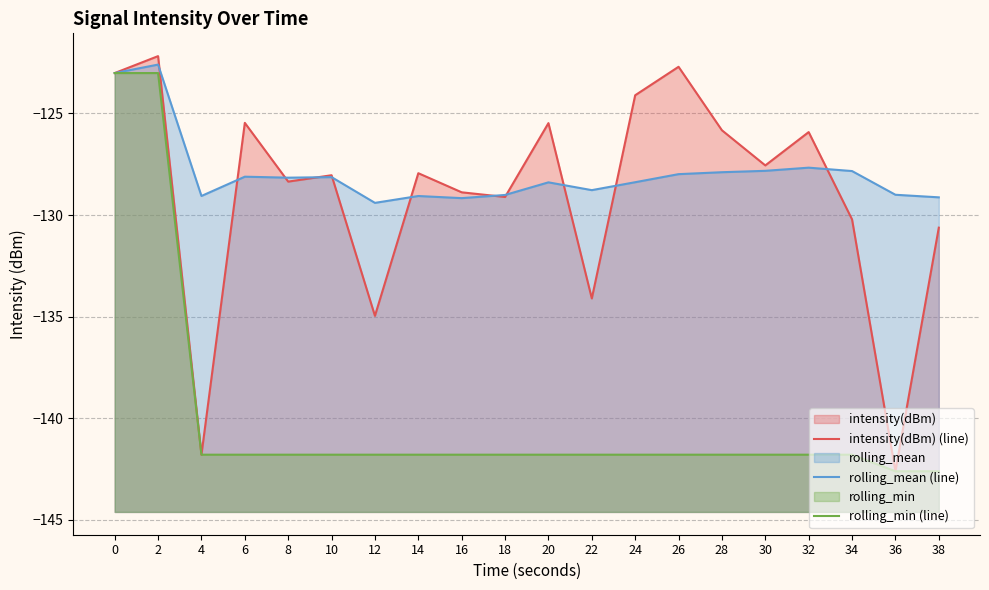

Does the chart display data point markers on the line(s)?

No